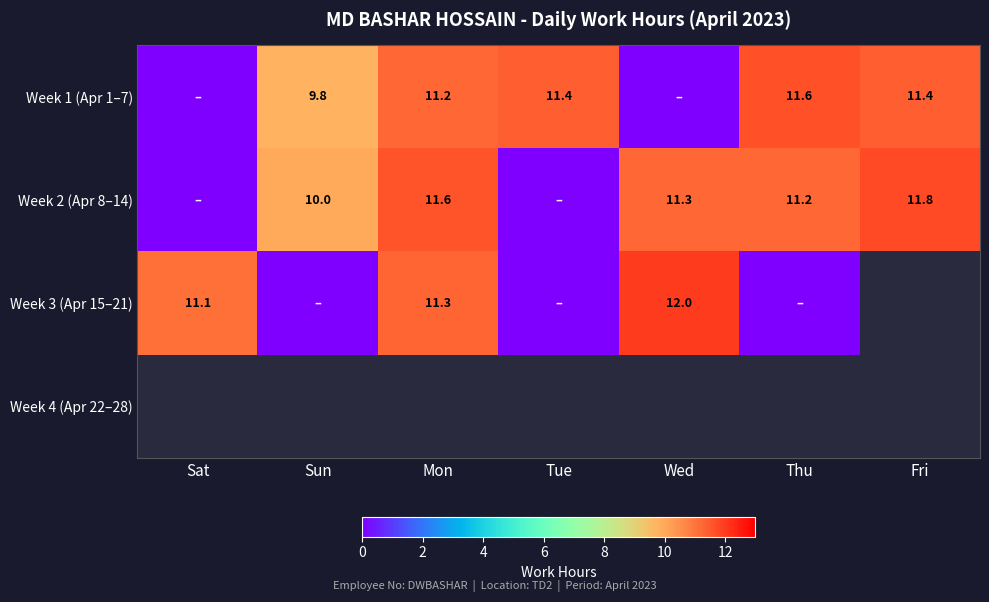

True or false: Week 1 (Apr 1–7) has a value of 4.1 at Fri.

False